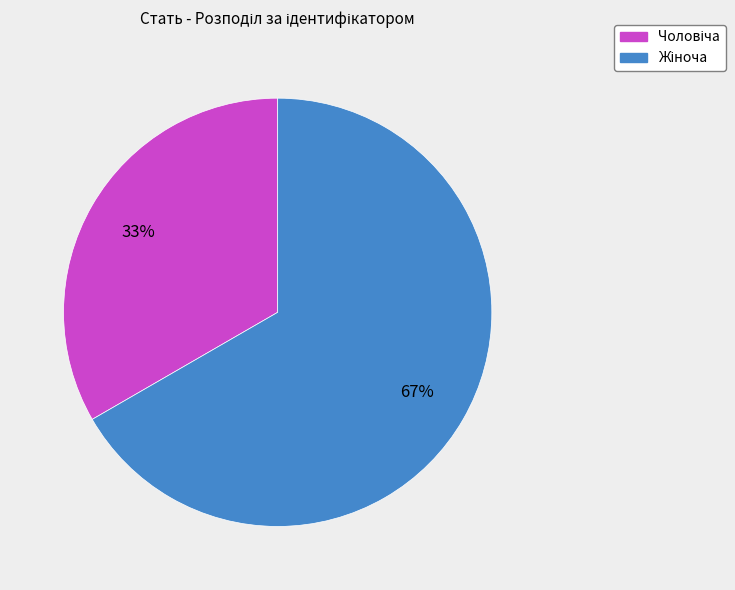

To the nearest percent, what is the average slice percentage?

50%